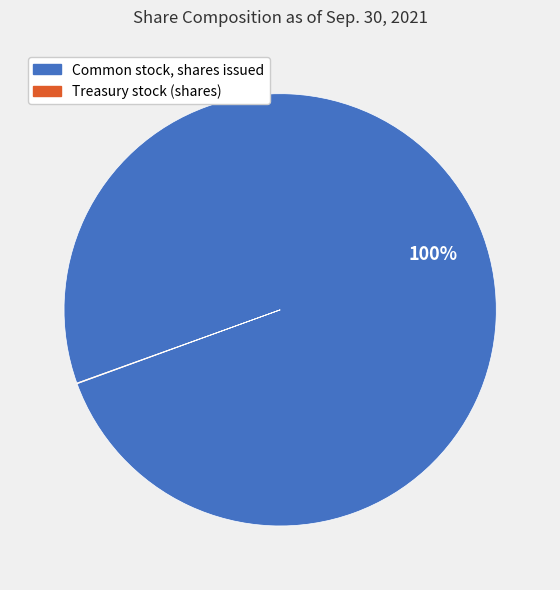

What is the majority slice?

Common stock, shares issued